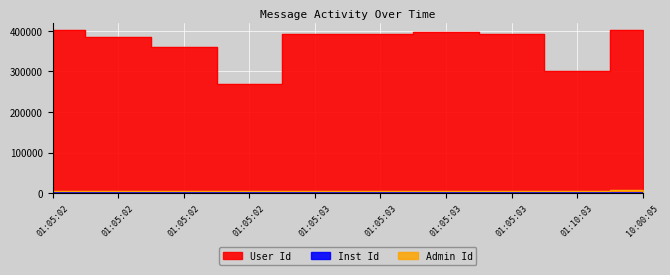

What is the difference between the maximum and minimum values in the Admin Id series?

1535